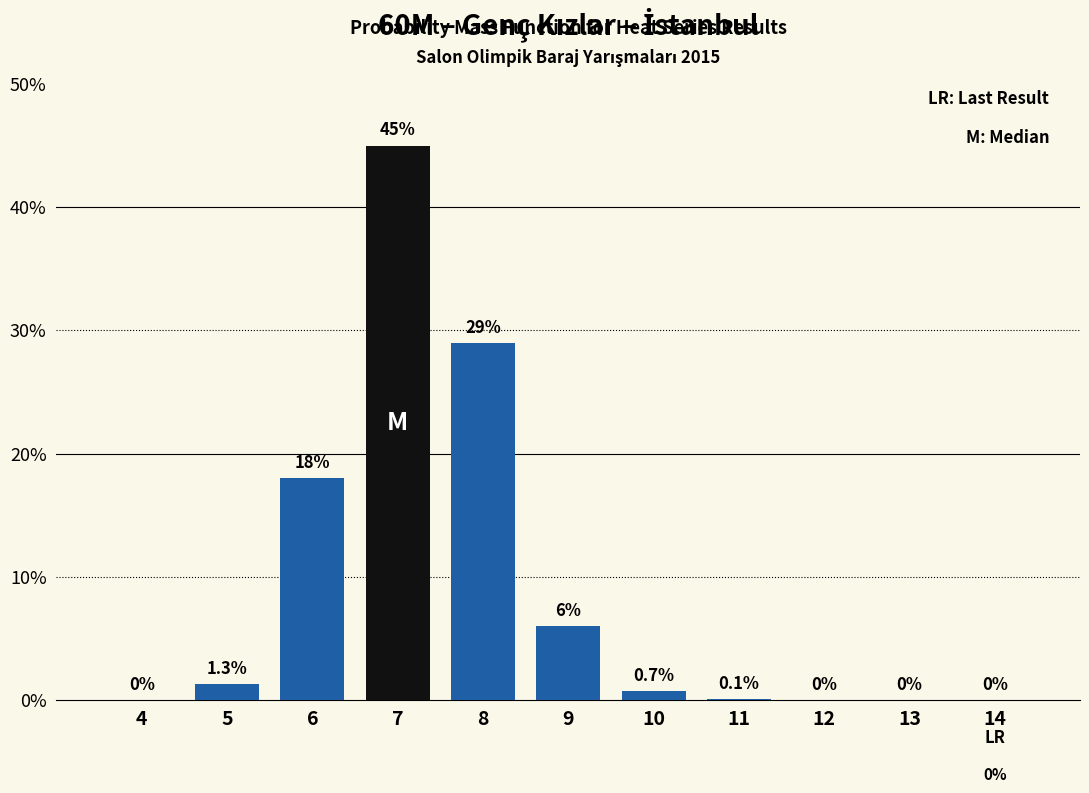

Reading right to left, what are all the values shown in this chart?

14=0.0	13=0.0	12=0.0	11=0.1	10=0.7	9=6.0	8=29.0	7=45.0	6=18.0	5=1.3	4=0.0